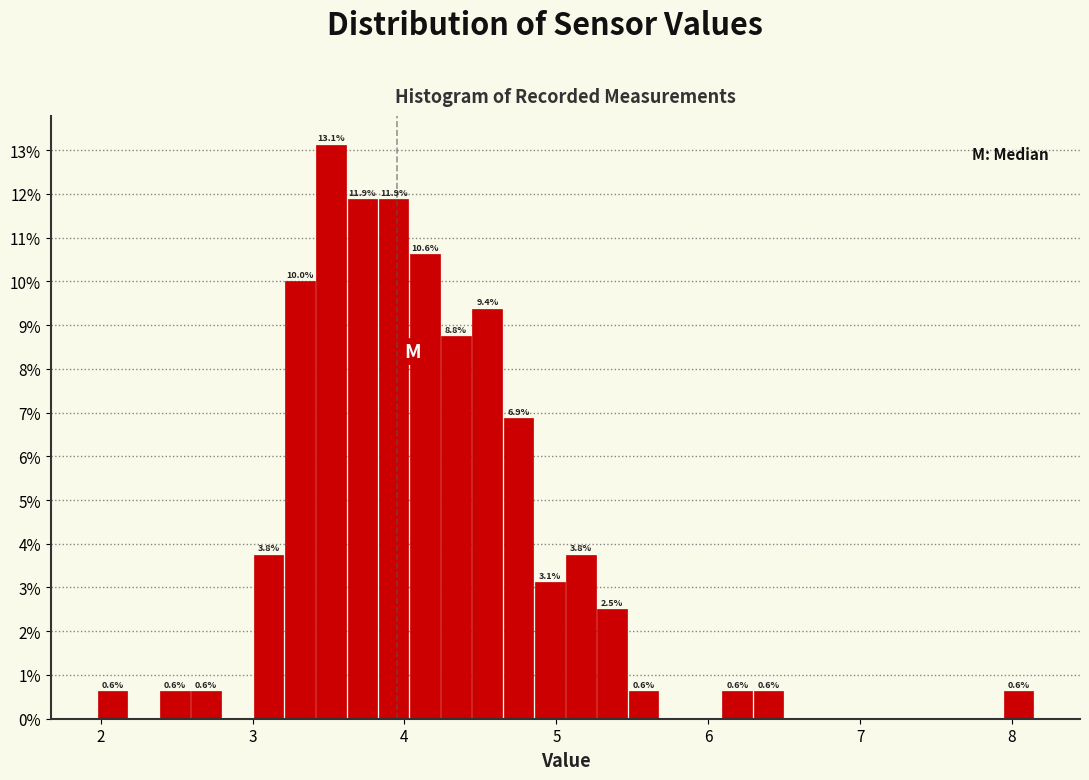

Around what value on the x-axis is the tallest bar? Give the approximate position of its centre, as read against the axis.

3.5